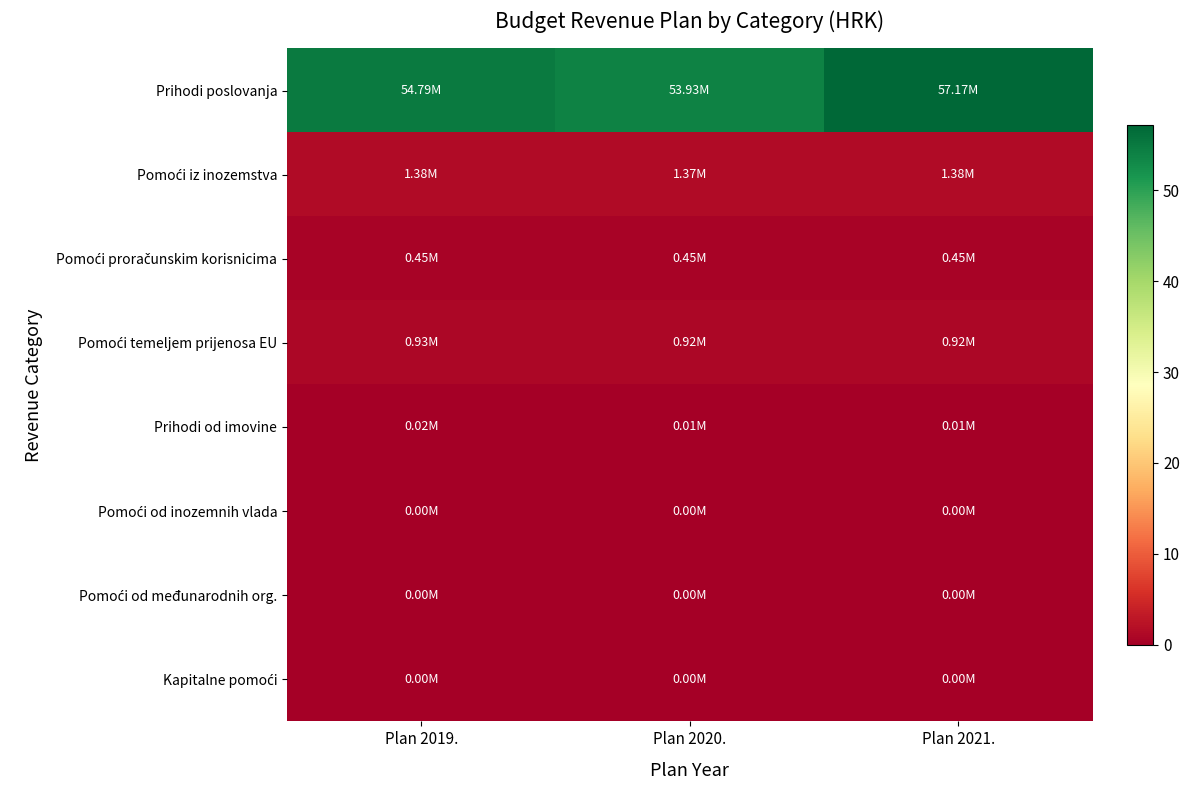

At which category is the sum across all series the highest?

Plan 2021.